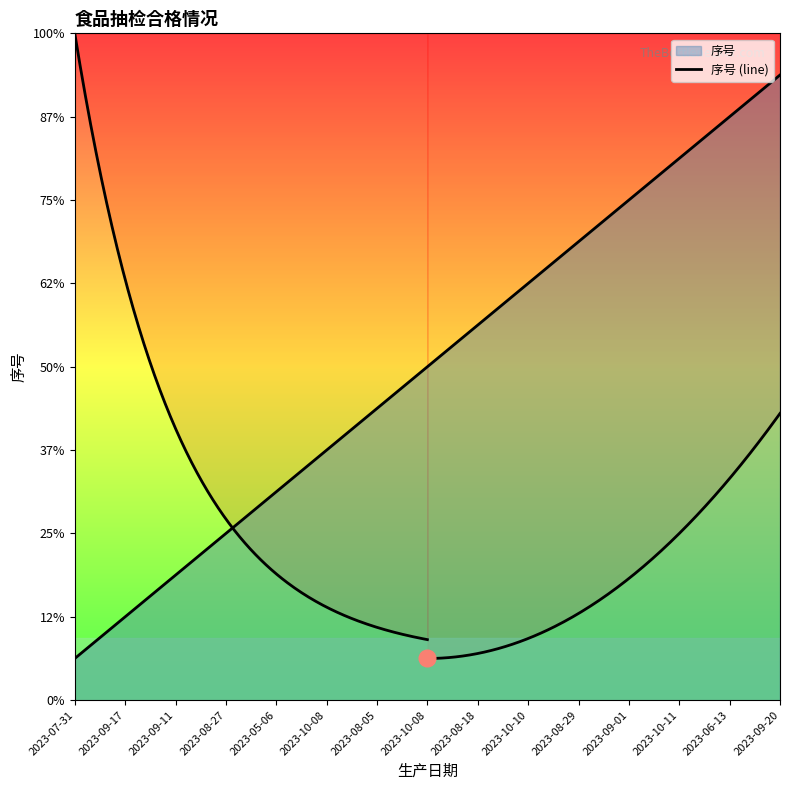

At which label is the value closest to 8?

2023-10-08